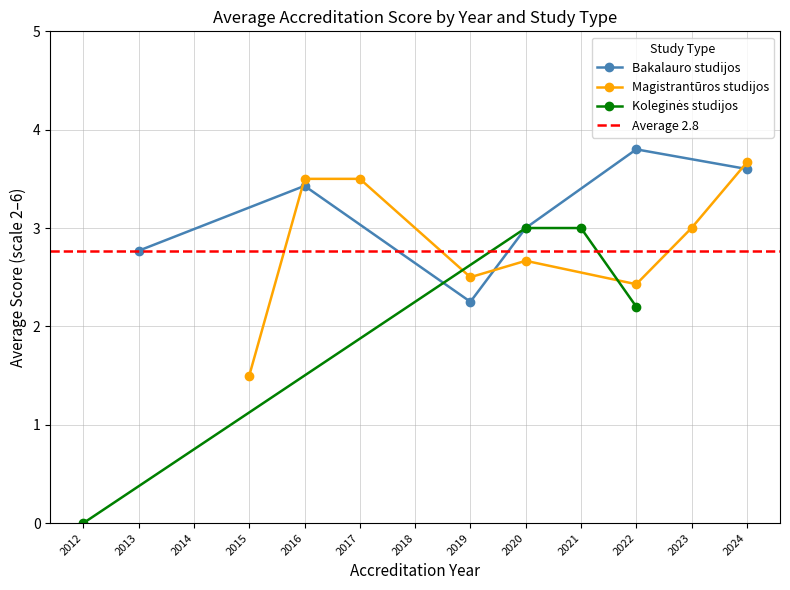

True or false: Bakalauro studijos has a value of 5.3 at 2016.

False